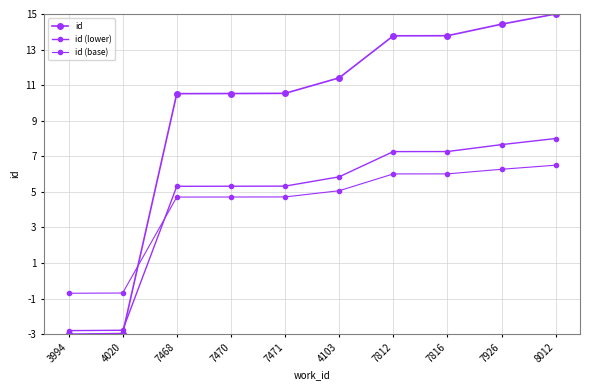

What is the approximate value of id at 7816?

13.8